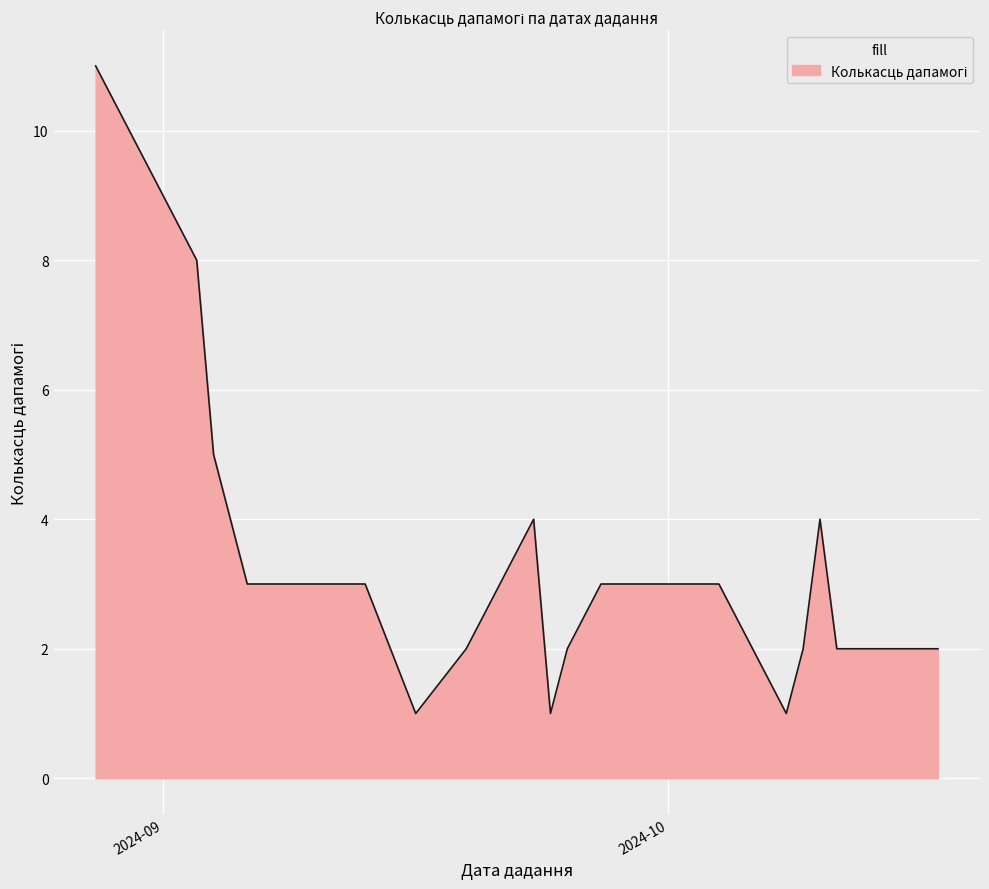

Does the chart have visible grid lines?

Yes